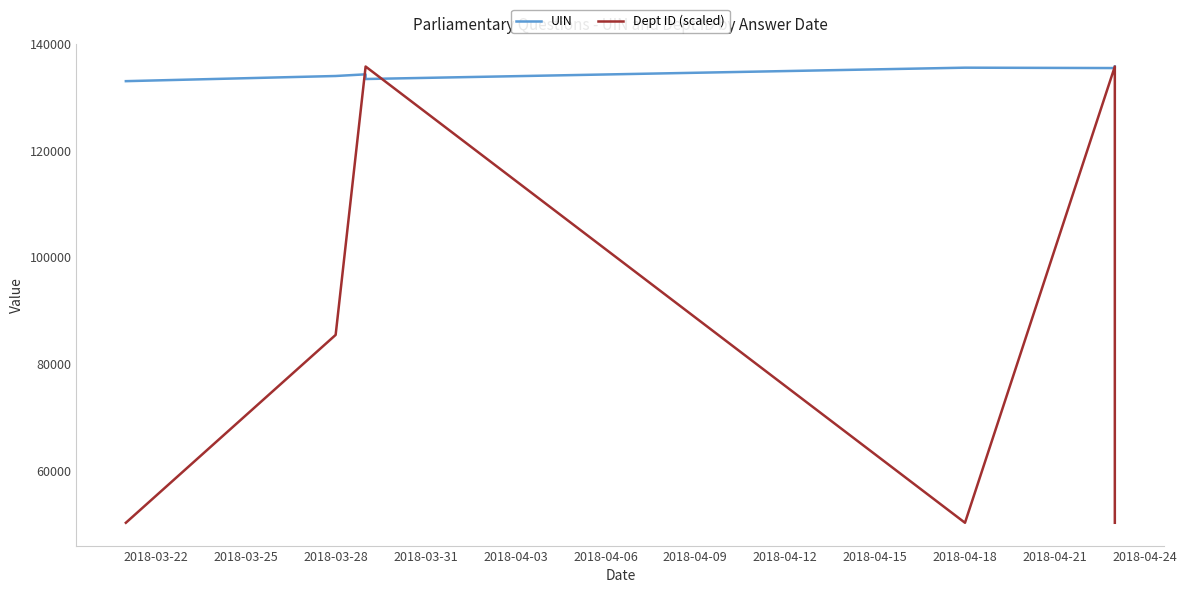

What position from the left is 2018-04-09?

7